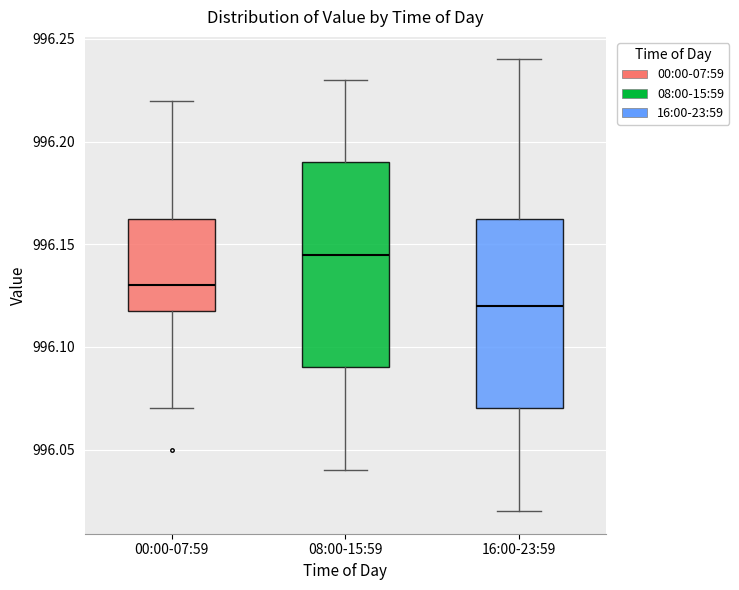

Reading left to right, read every box against the y-axis: the position of its median line, the range the box covers, and the ends of its whiskers. The values are not printed on the chart, so give them approximately, as read against the axis.

00:00-07:59: median 996.130, box 996.120 to 996.165, whiskers 996.070 to 996.220
08:00-15:59: median 996.145, box 996.090 to 996.190, whiskers 996.040 to 996.230
16:00-23:59: median 996.120, box 996.070 to 996.165, whiskers 996.020 to 996.240